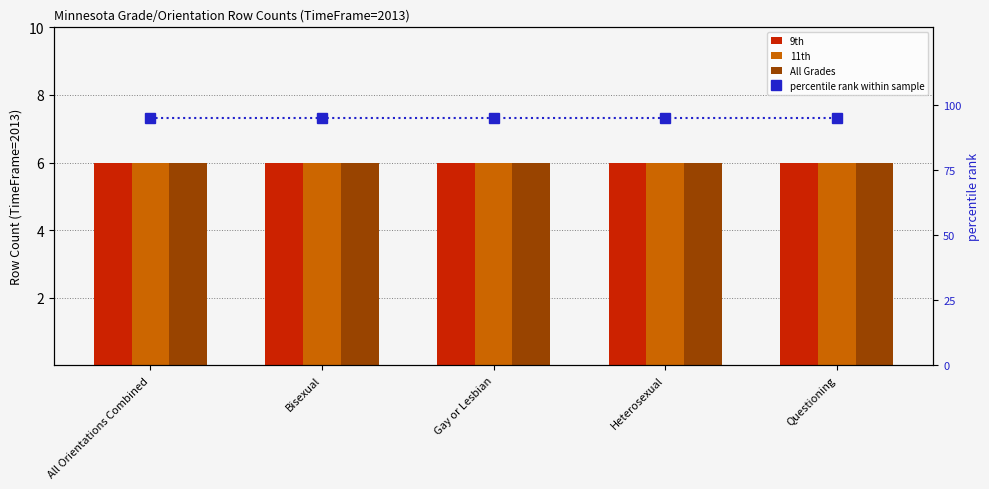

Read the All Grades value at Questioning.

6